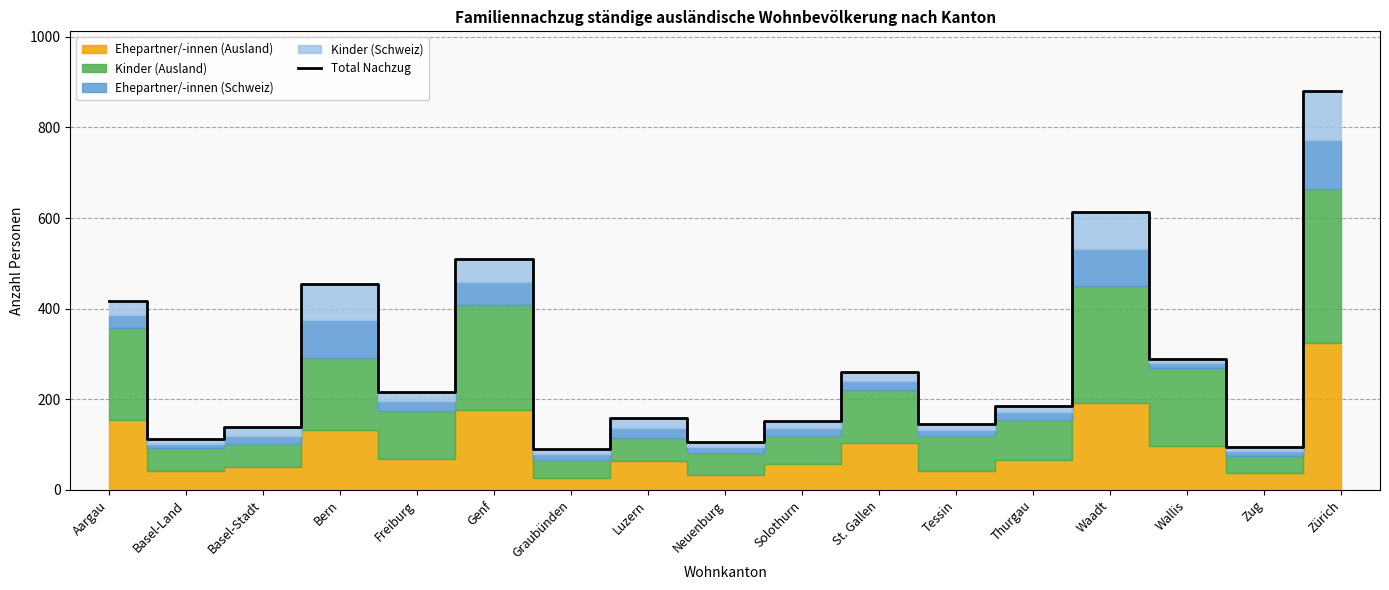

What is the label of the 1st point from the left?

Aargau